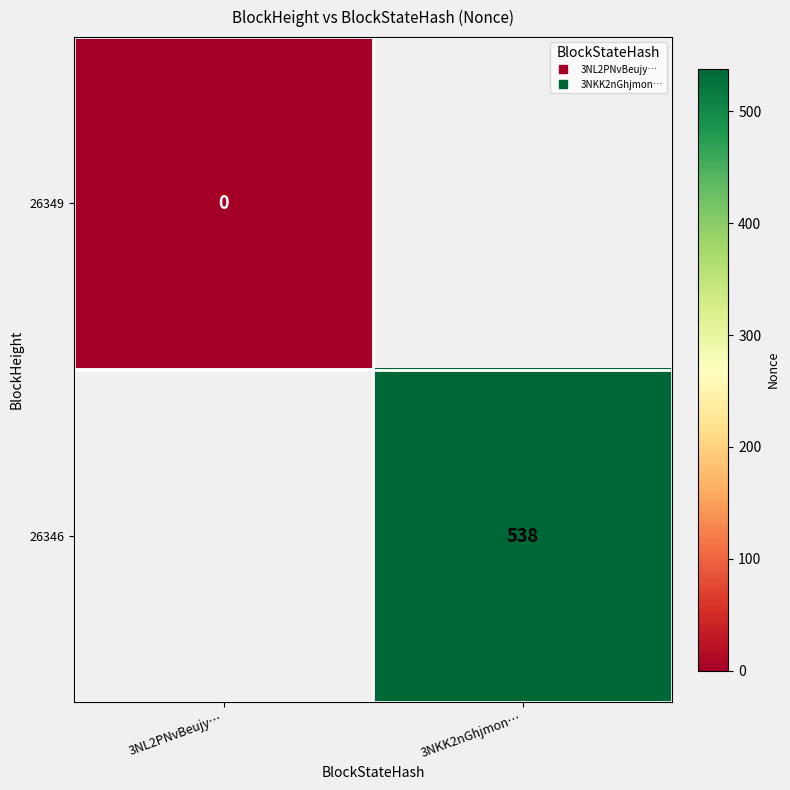

At how many categories does at least one series exceed 413?

1